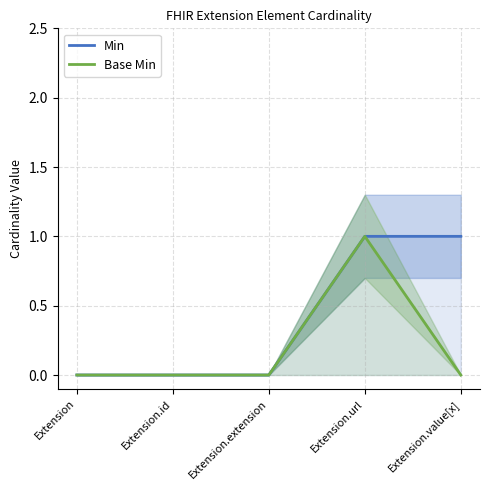

What is the total value across all series at Extension.value[x]?

1